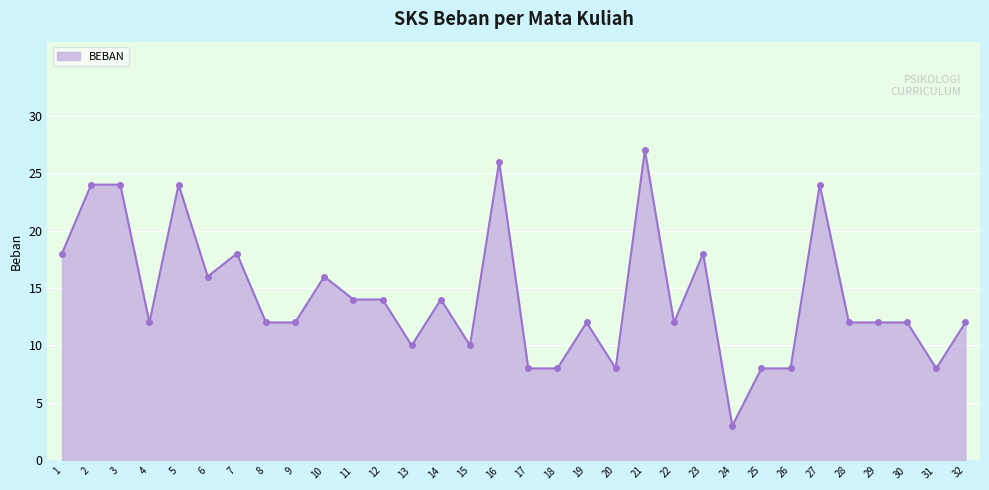

What is the difference between the second highest and second lowest values?

18